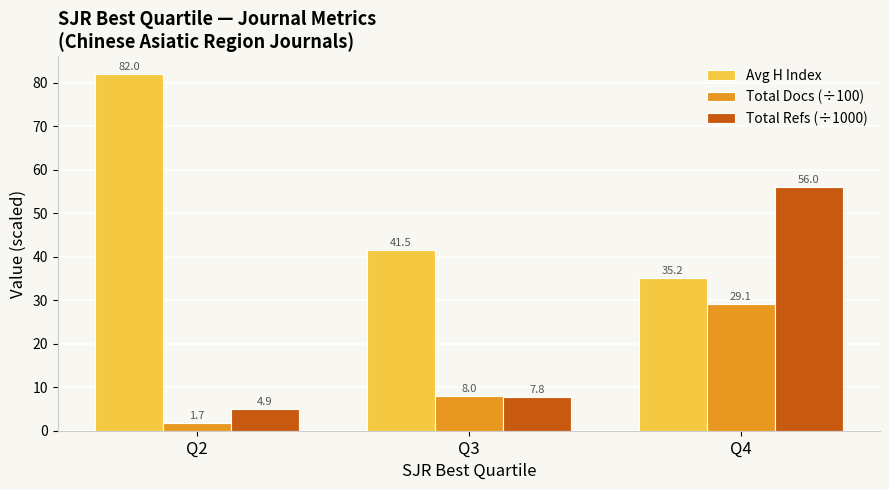

Reading left to right, transcribe all the data shown in this chart.

Avg H Index: Q2=82.0	Q3=41.5	Q4=35.2
Total Docs (÷100): Q2=1.7	Q3=8.0	Q4=29.1
Total Refs (÷1000): Q2=4.9	Q3=7.8	Q4=56.0